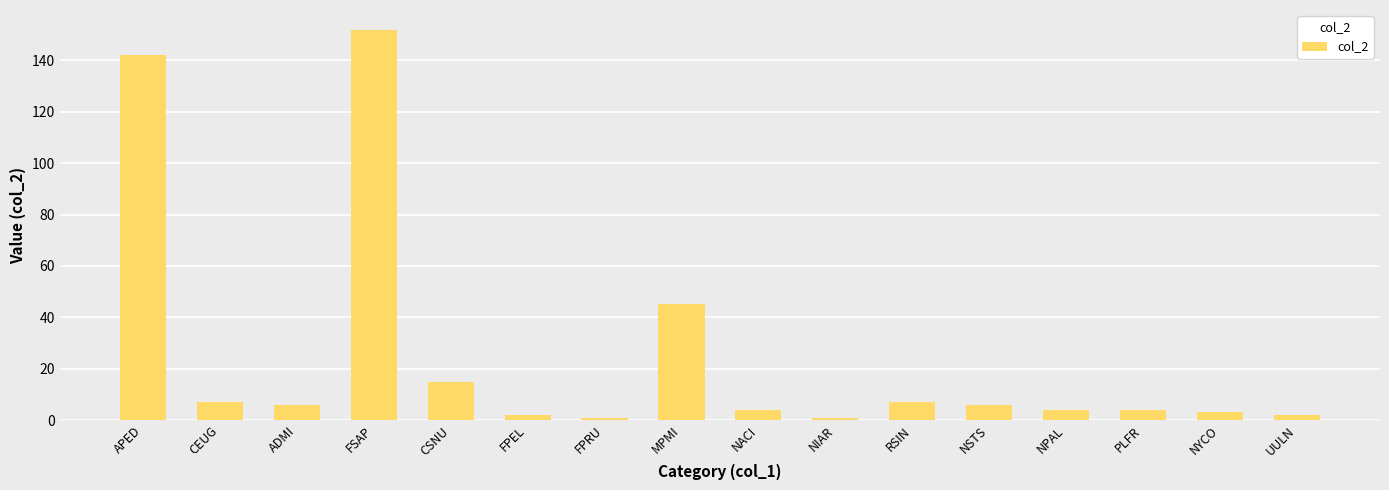

What position from the right is CSNU?

12